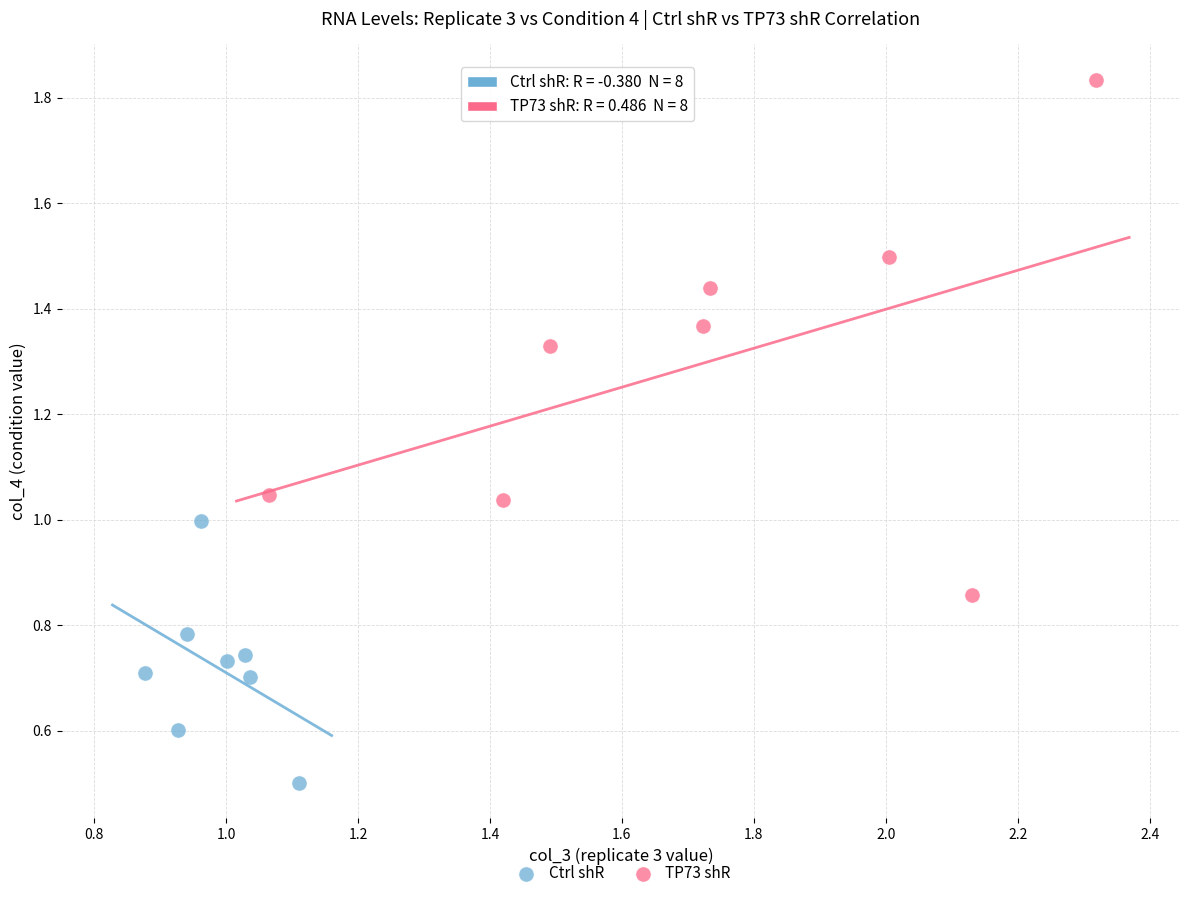

Which series reaches the minimum Y coordinate?

Ctrl shR